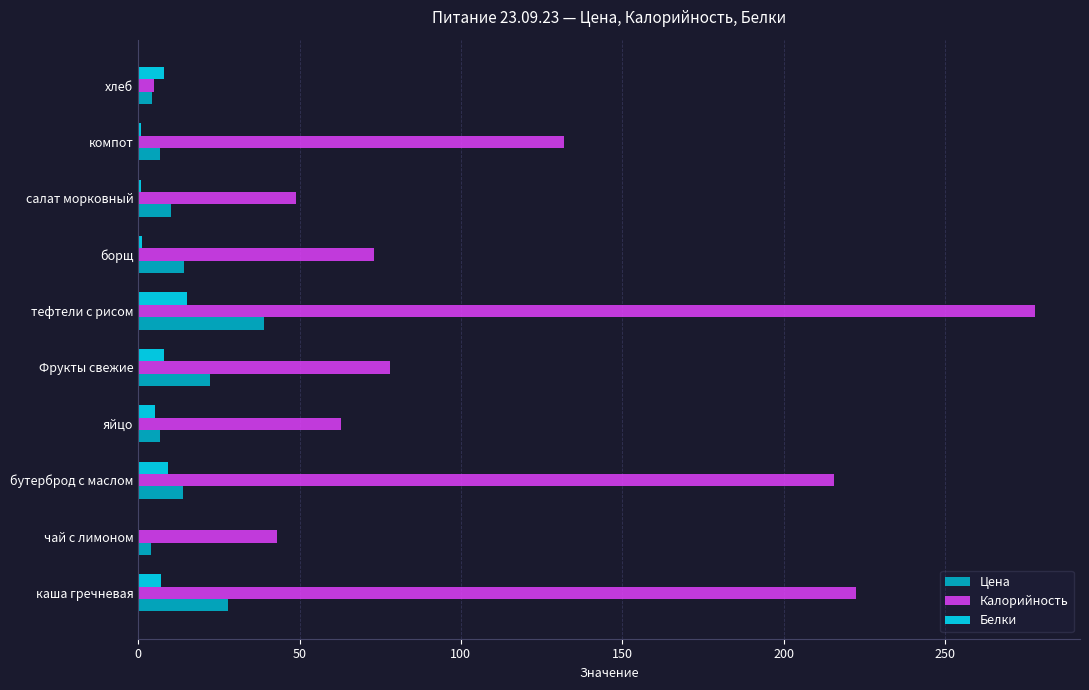

Which category has the highest value in the Цена series?

тефтели с рисом